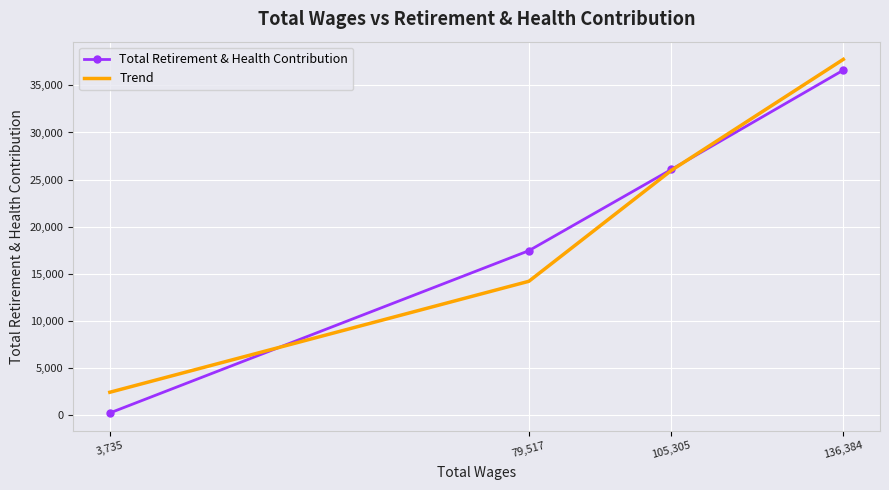

Read the Trend value at 105,305.

25990.8